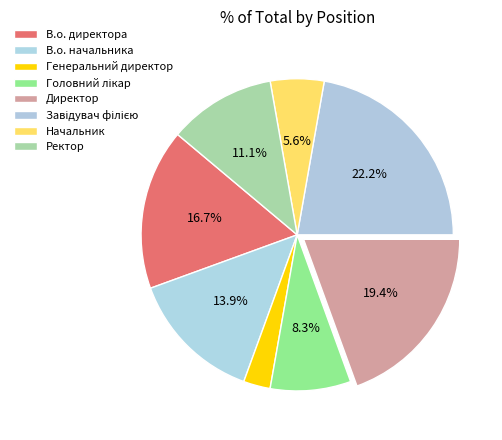

Is it true that Директор is 19% of the pie?

True